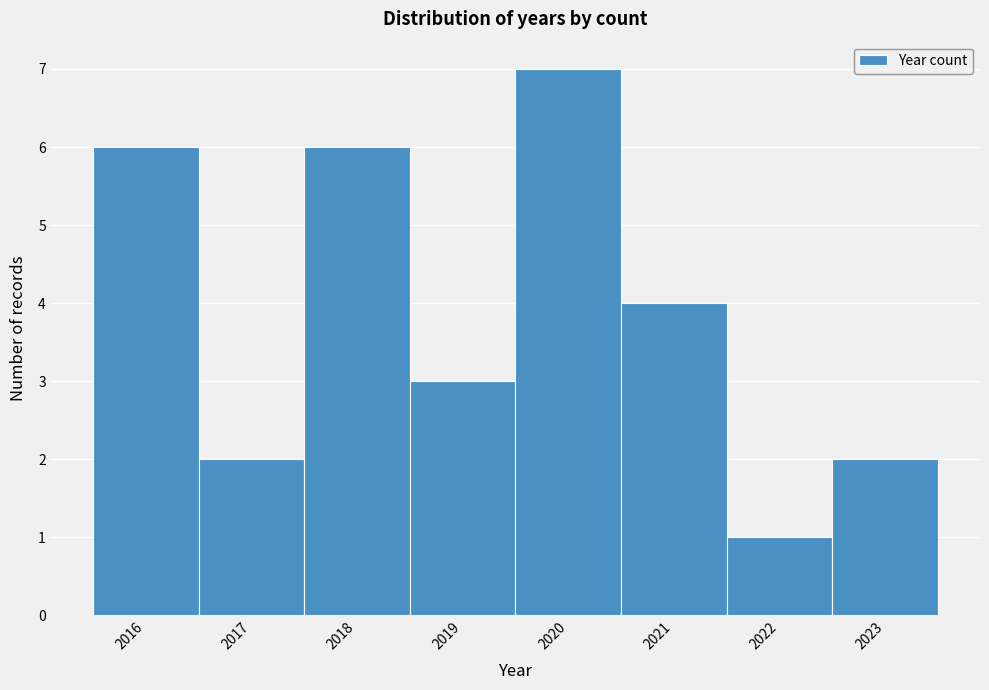

Over which range of the x-axis is the bar tallest?

2019.5 to 2020.5